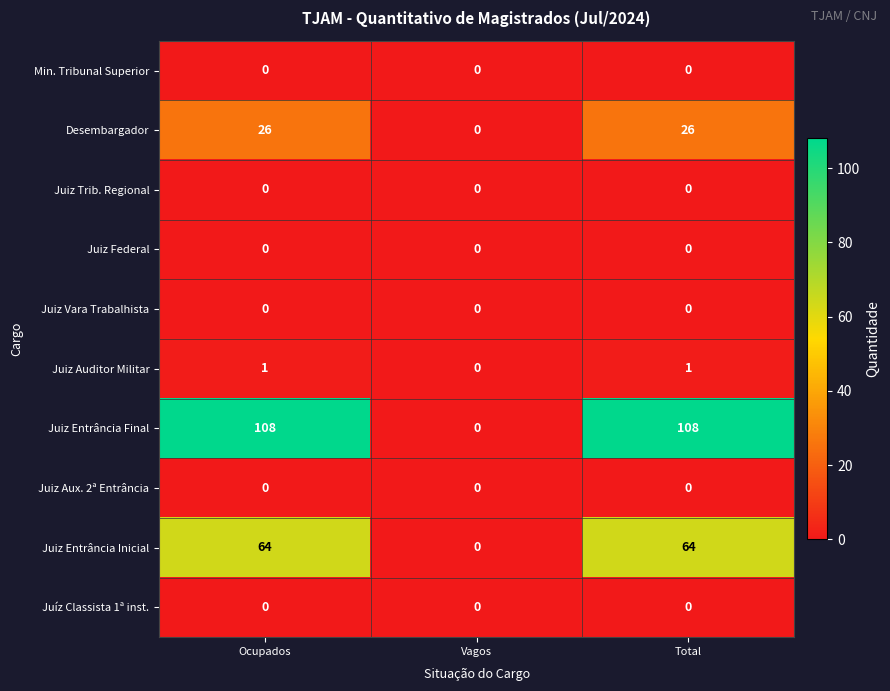

Count the Desembargador values in the range 0 to 26.

3